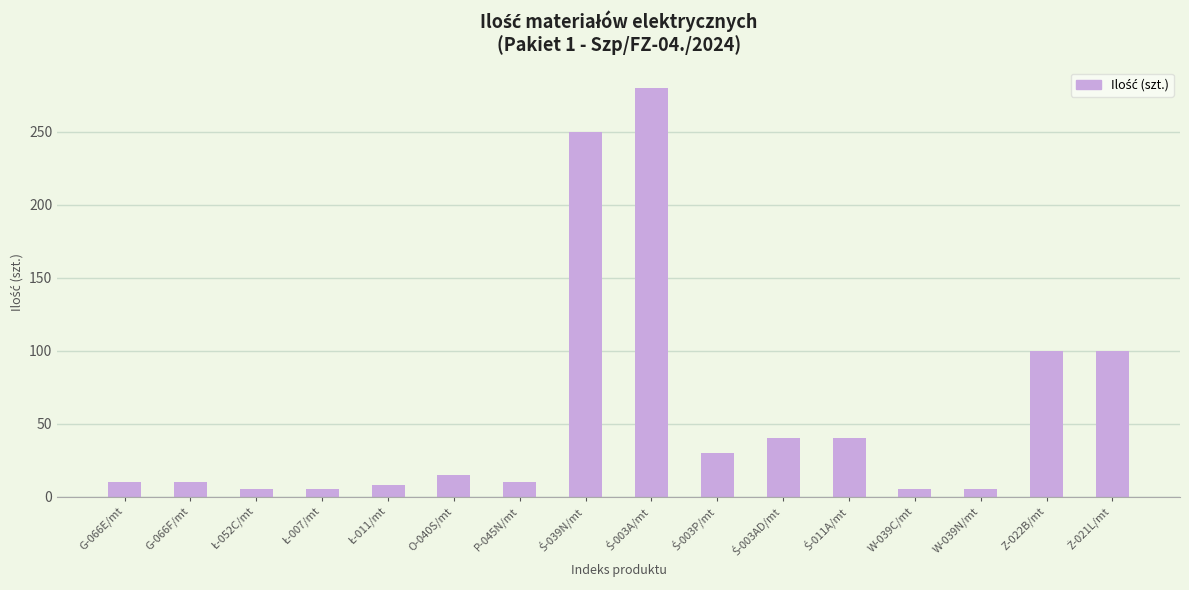

Reading left to right, list all the values displayed in this chart.

10	10	5	5	8	15	10	250	280	30	40	40	5	5	100	100